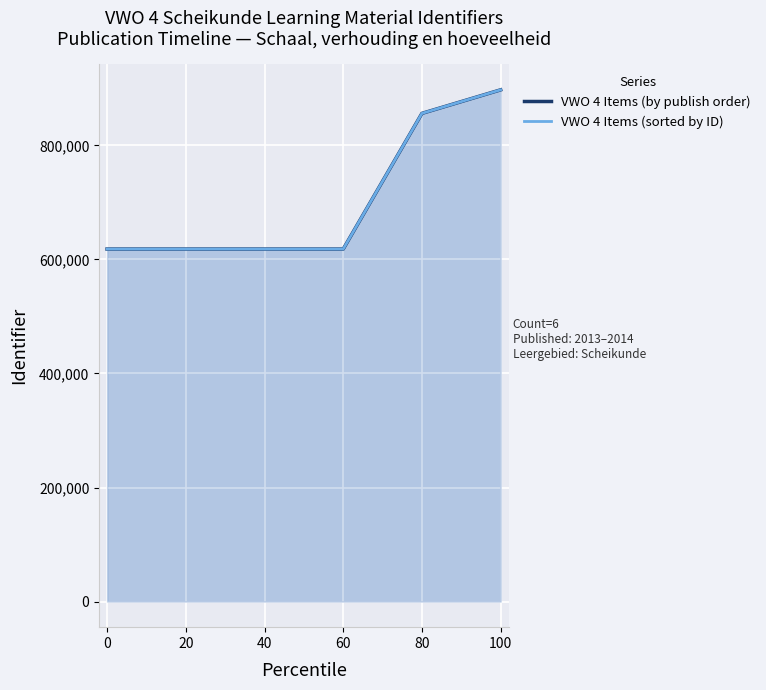

Is the value of VWO 4 Items (by publish order) at 60 greater than the value of VWO 4 Items (sorted by ID) at 20?

Yes